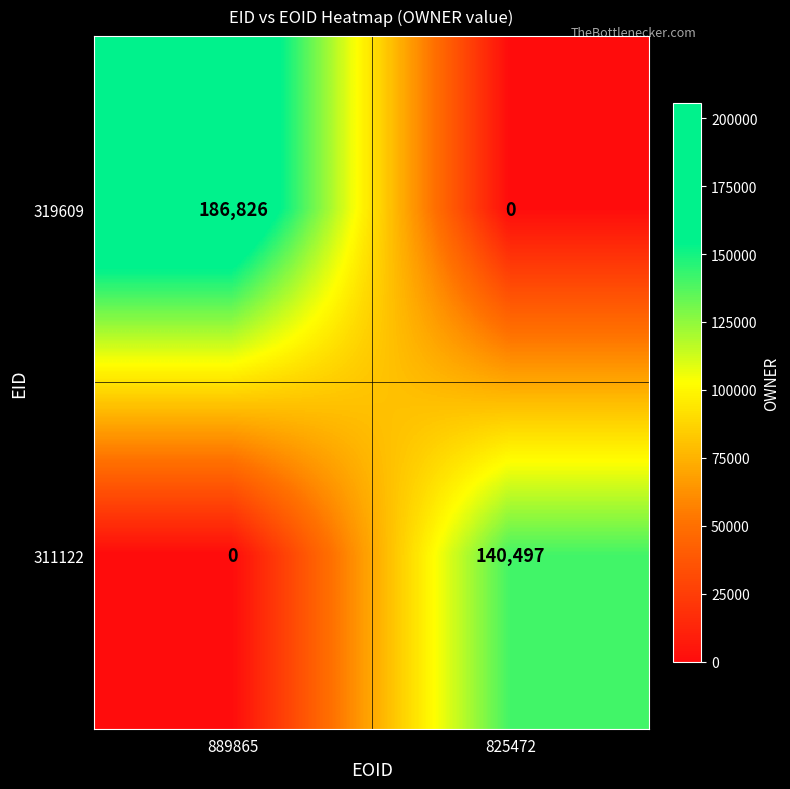

At which category is the sum across all series the highest?

889865